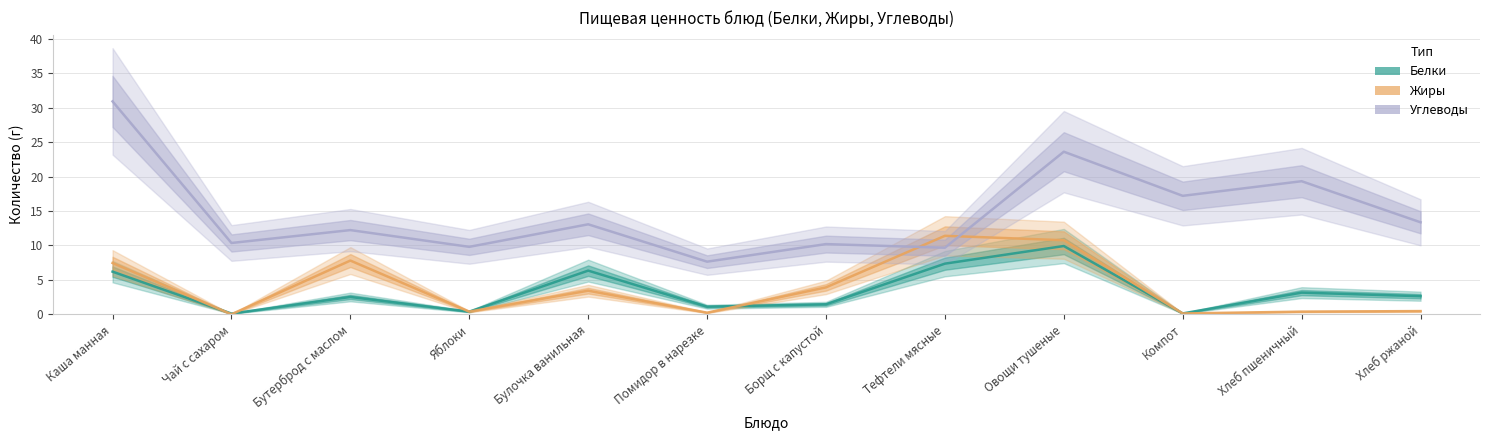

What is the average value of the Жиры series?

3.9